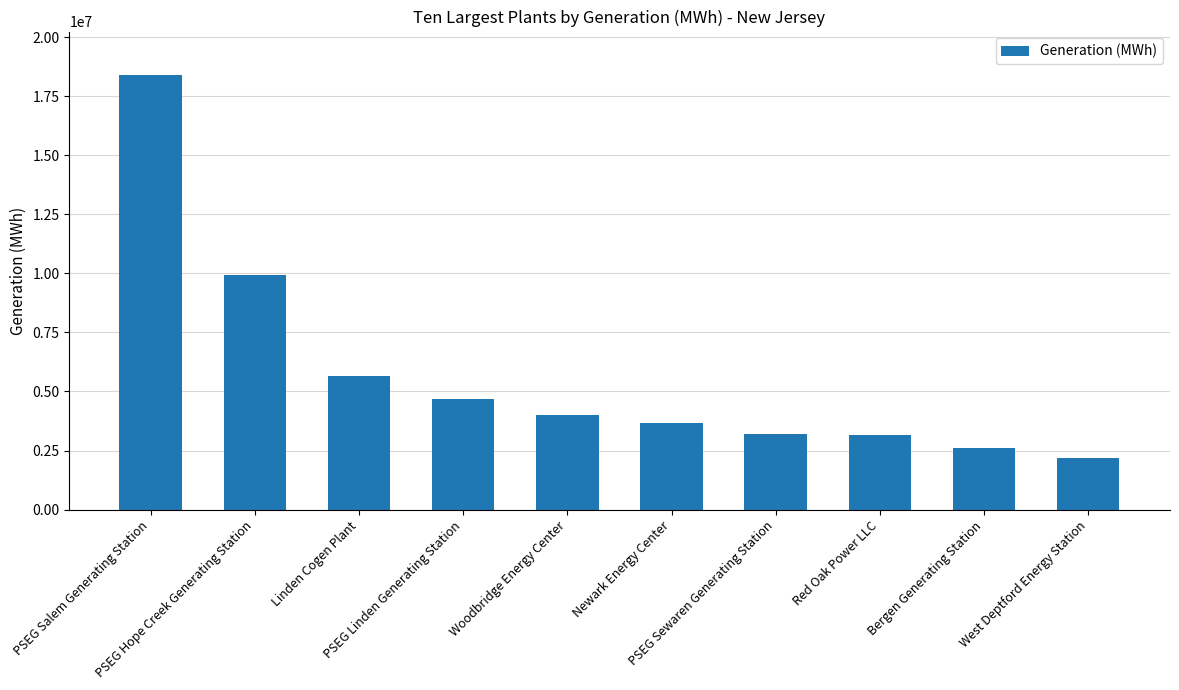

What is the smallest value displayed?

2167830